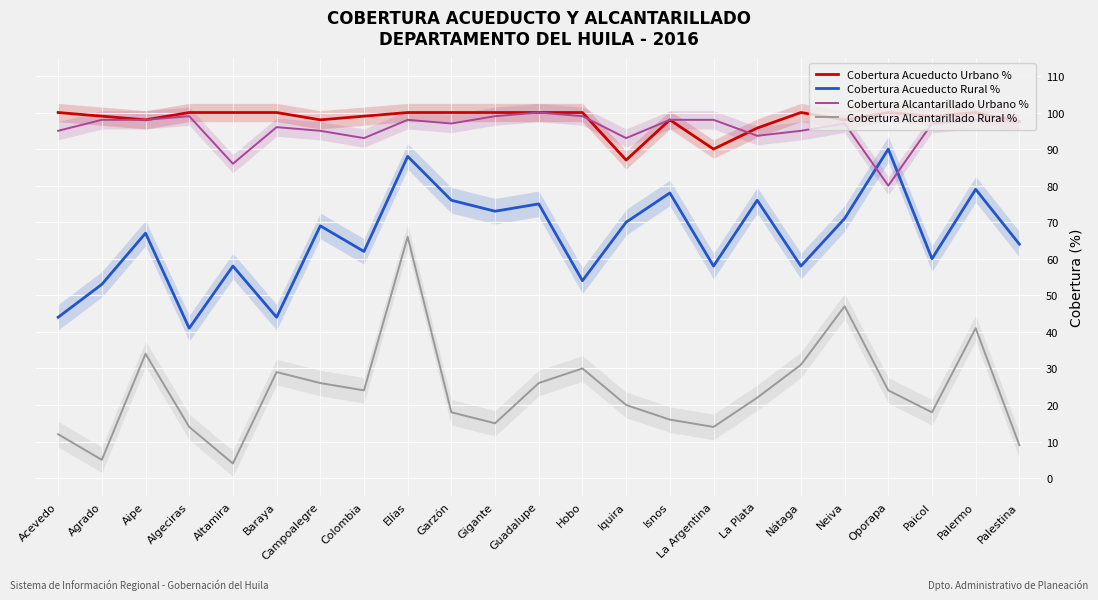

Is the value of Cobertura Acueducto Urbano % at La Plata greater than the value of Cobertura Alcantarillado Urbano % at Iquira?

Yes